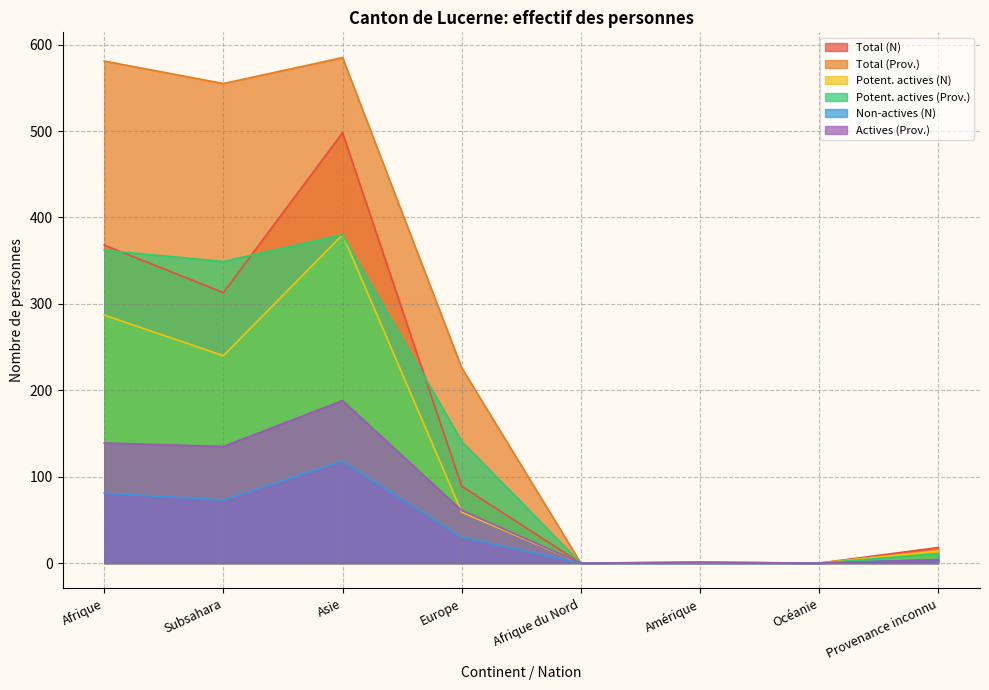

True or false: Non-actives (N) and Total (Prov.) cross at least once.

False